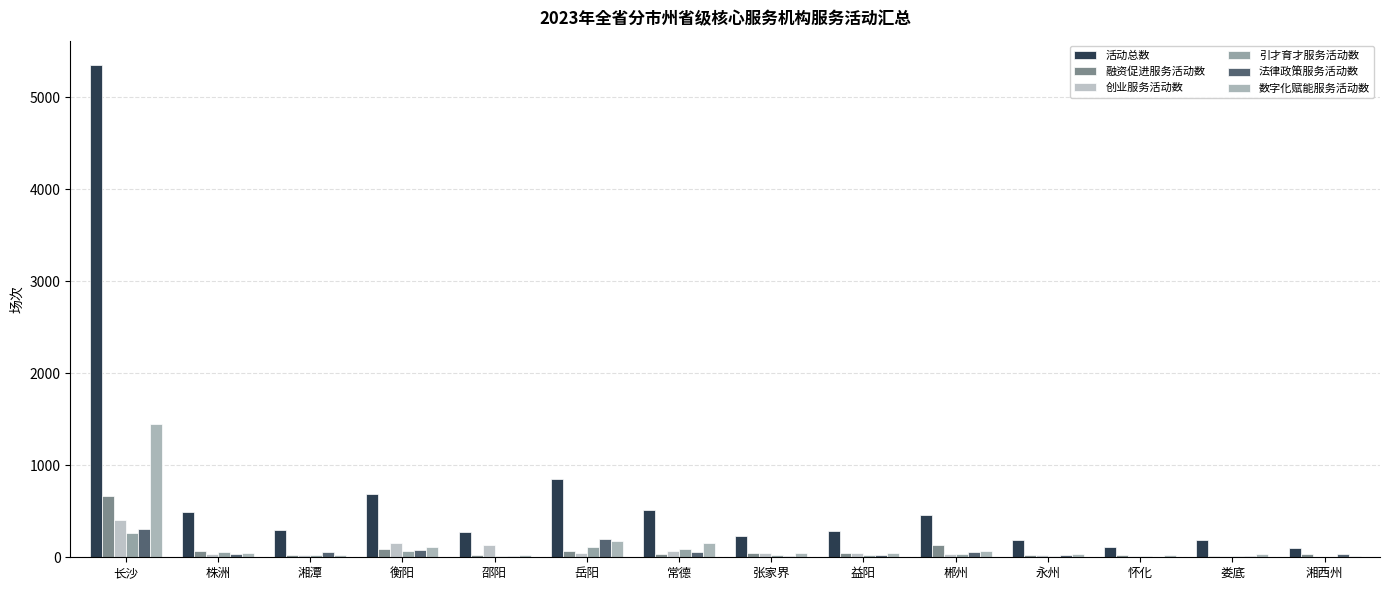

How many groups of bars are there?

14